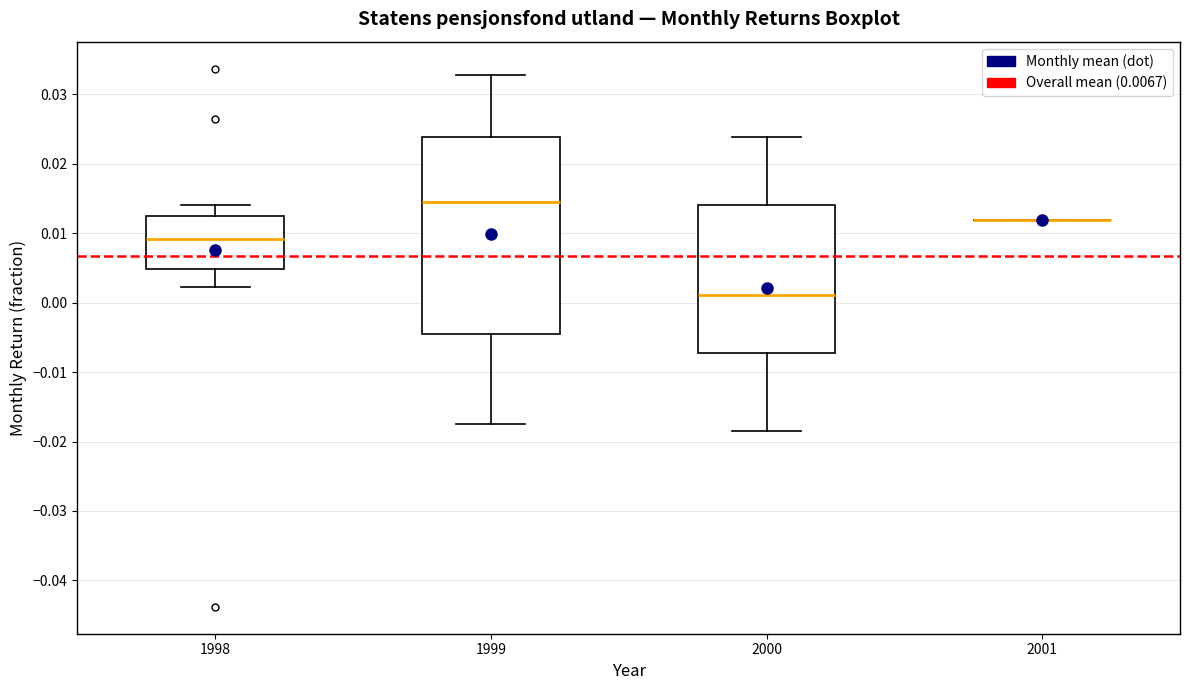

Reading left to right, read every box against the y-axis: the position of its median line, the range the box covers, and the ends of its whiskers. The values are not printed on the chart, so give them approximately, as read against the axis.

1998: median 0.009, box 0.005 to 0.012, whiskers 0.002 to 0.014
1999: median 0.014, box -0.005 to 0.024, whiskers -0.017 to 0.033
2000: median 0.001, box -0.007 to 0.014, whiskers -0.019 to 0.024
2001: box collapsed to a line at 0.012, whiskers 0.012 to 0.012